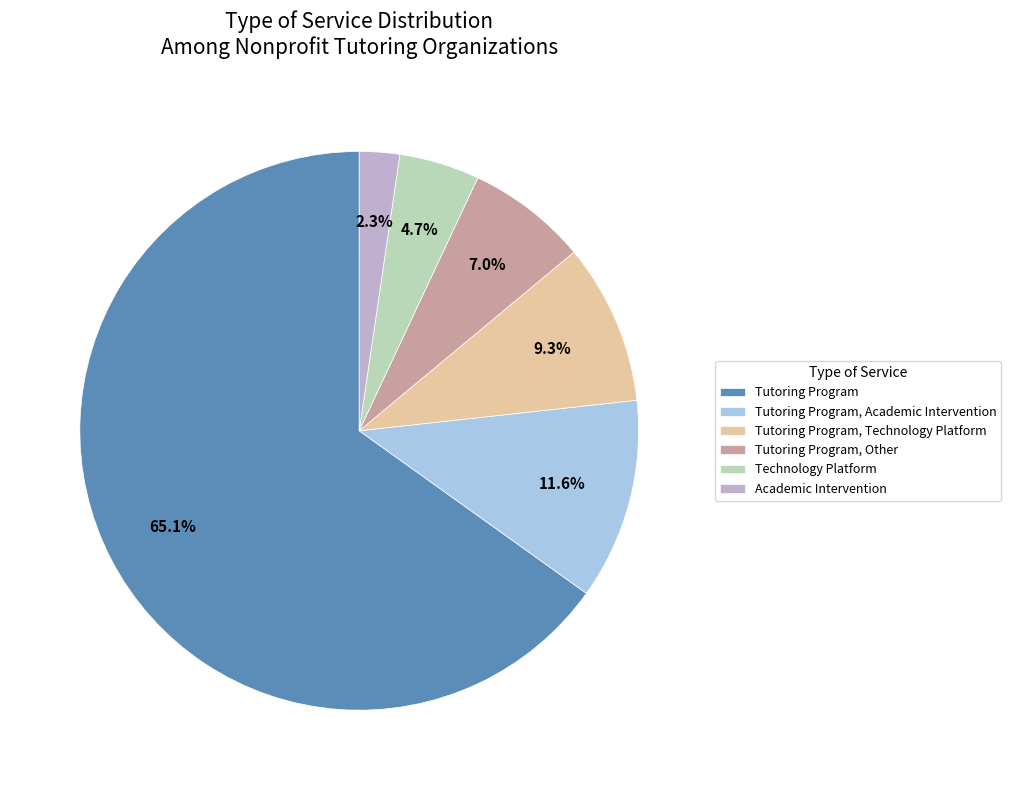

Does Academic Intervention account for over 50% of the chart?

No